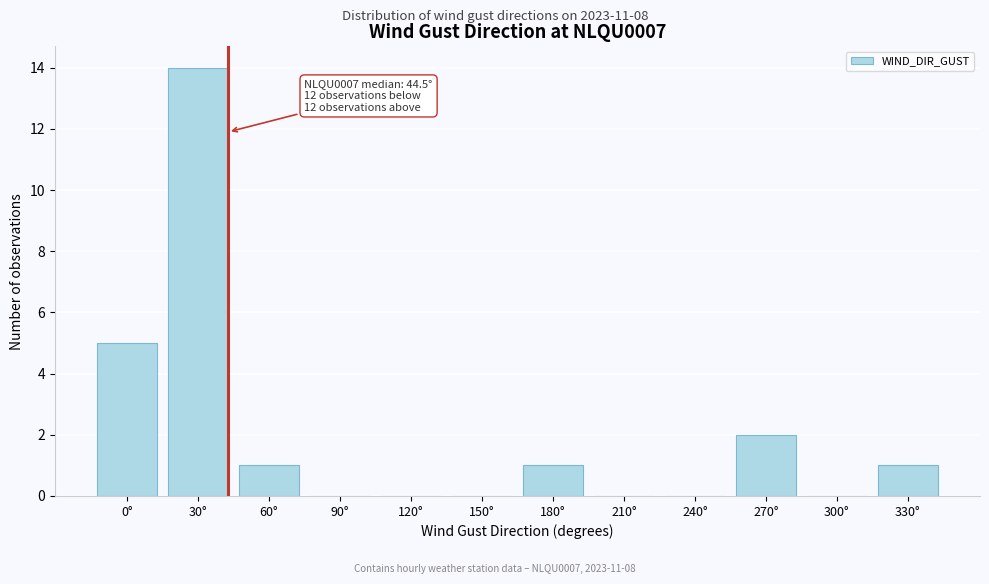

Reading left to right, transcribe all the data shown in this chart.

0°=5	30°=14	60°=1	90°=0	120°=0	150°=0	180°=1	210°=0	240°=0	270°=2	300°=0	330°=1